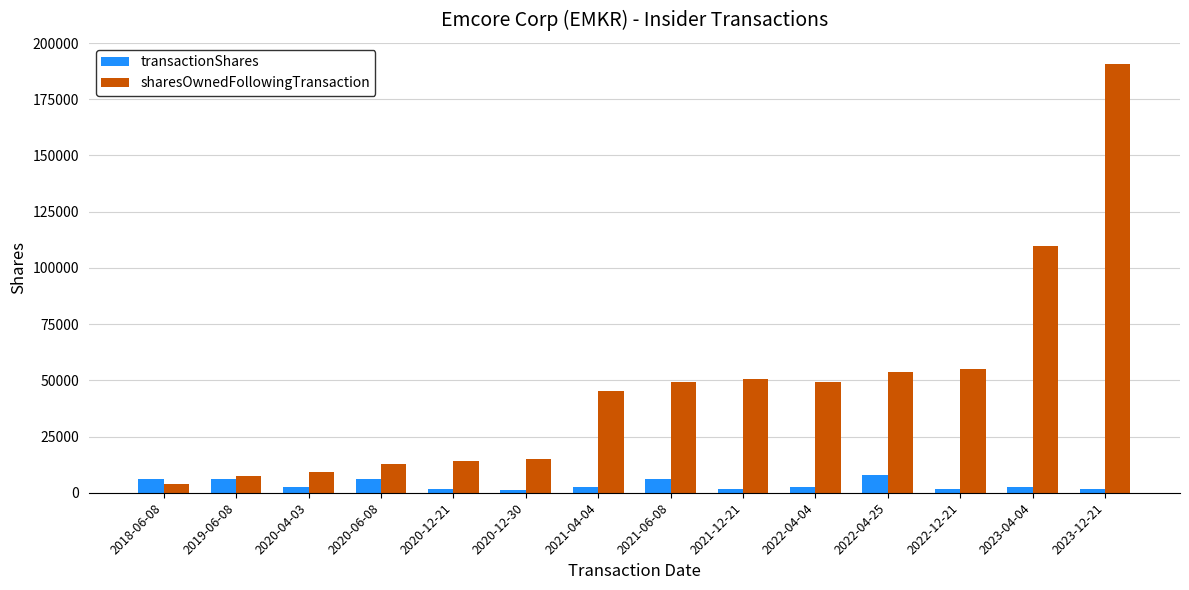

Rank the series at 2021-12-21 from highest to lowest value.

sharesOwnedFollowingTransaction, transactionShares